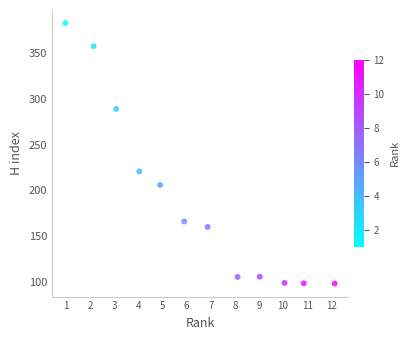

What Y value in the scatter plot is closest to 240?

220.8